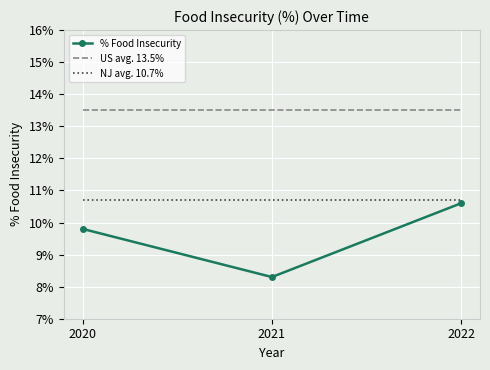

What are all the series names shown in the legend?

% Food Insecurity, US avg. 13.5%, NJ avg. 10.7%